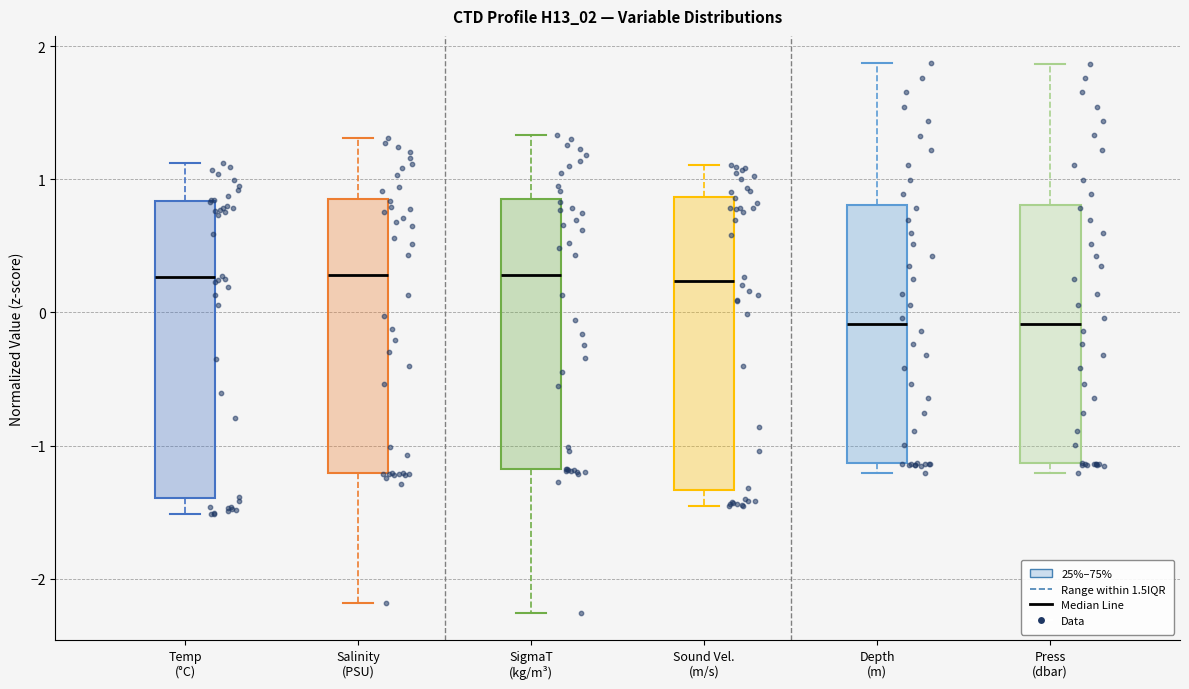

Reading left to right, transcribe this box plot: for each box, give where its median line is, the range the box spans, and where its two whiskers end, as read against the y-axis. The values are not printed on the chart, so give them approximately, as read against the axis.

Temp (°C): median 0.3, box -1.4 to 0.8, whiskers -1.5 to 1.1
Salinity (PSU): median 0.3, box -1.2 to 0.9, whiskers -2.2 to 1.3
SigmaT (kg/m³): median 0.3, box -1.2 to 0.8, whiskers -2.3 to 1.3
Sound Vel. (m/s): median 0.2, box -1.3 to 0.9, whiskers -1.5 to 1.1
Depth (m): median -0.1, box -1.1 to 0.8, whiskers -1.2 to 1.9
Press (dbar): median -0.1, box -1.1 to 0.8, whiskers -1.2 to 1.9